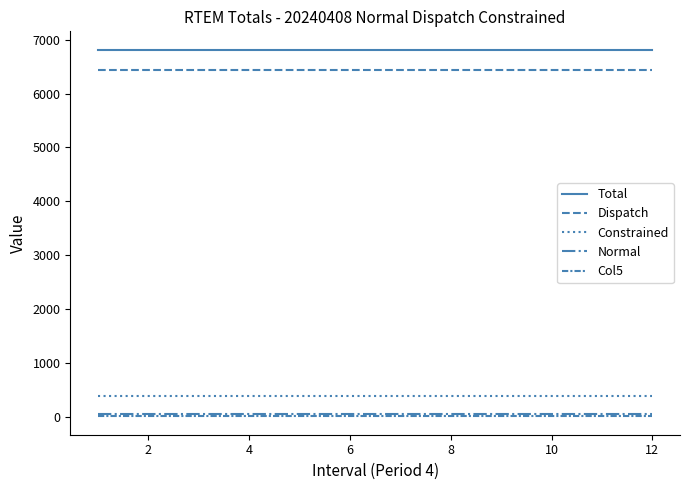

Reading right to left, list all the values displayed in this chart.

Total: 6816.5	6816.5	6816.5	6816.5	6816.5	6816.5	6816.5	6816.5	6816.5	6816.5	6816.5	6816.5
Dispatch: 6436.1	6436.1	6436.1	6436.1	6436.1	6436.1	6436.1	6436.1	6436.1	6436.1	6436.1	6436.1
Constrained: 380.4	380.4	380.4	380.4	380.4	380.4	380.4	380.4	380.4	380.4	380.4	380.4
Normal: 48.3	48.3	48.3	48.3	48.3	48.3	48.3	48.3	48.3	48.3	48.3	48.3
Col5: 4.7	4.7	4.7	4.7	4.7	4.7	4.7	4.7	4.7	4.7	4.7	4.7